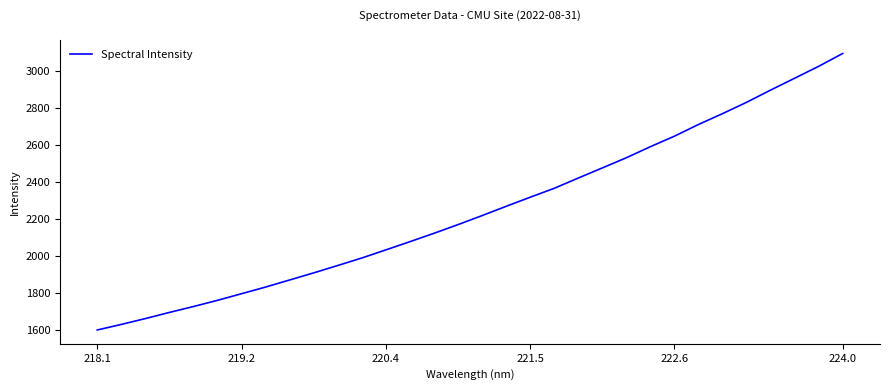

What is the difference between the maximum and minimum values?

1498.2